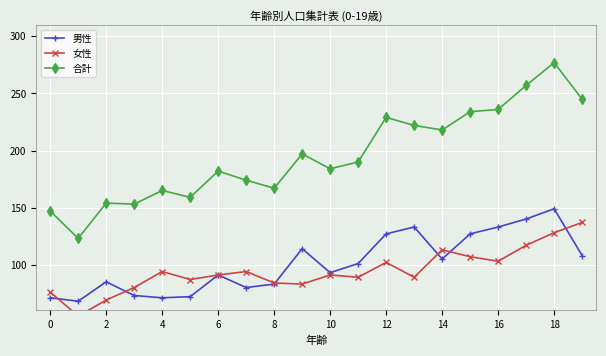

The value of 女性 at 19 is 36. True or false?

False